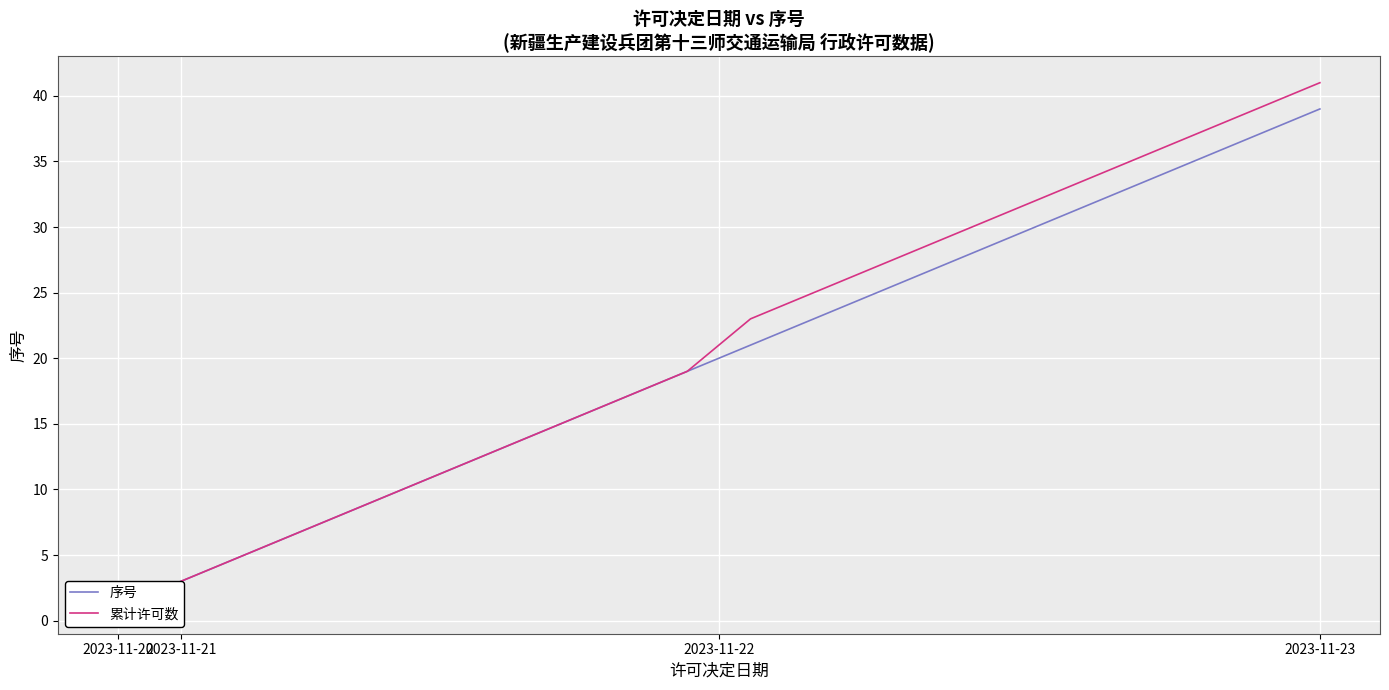

How many lines are shown in the chart?

2